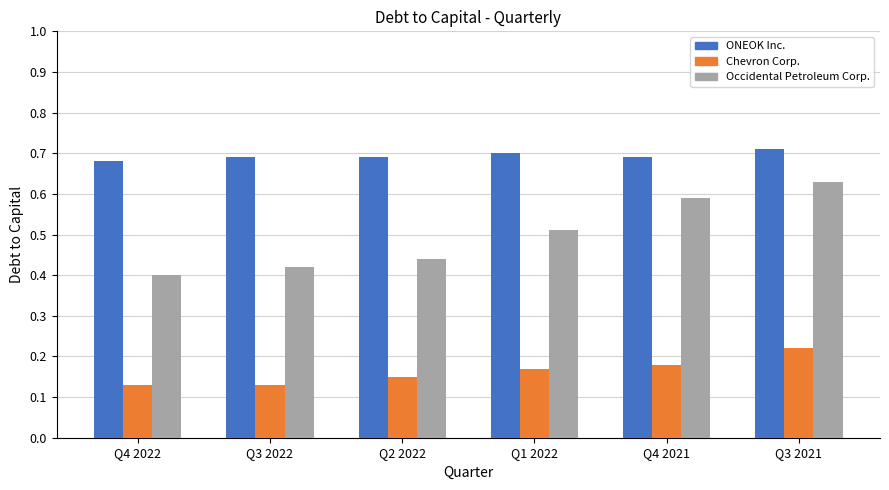

What are all the series names shown in the legend?

ONEOK Inc., Chevron Corp., Occidental Petroleum Corp.